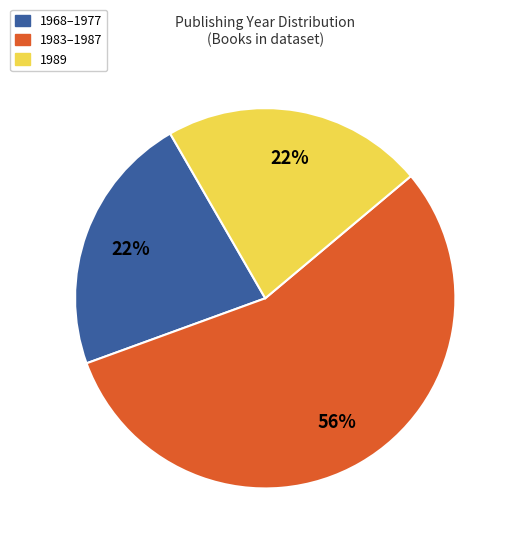

The 1968–1977 slice represents 22% of the pie. True or false?

True